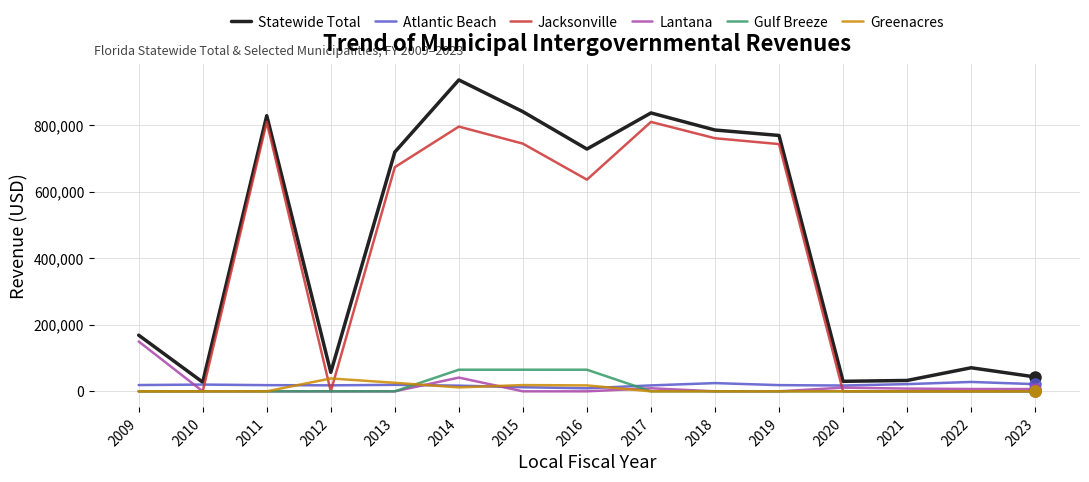

Which series has the widest spread of values?

Statewide Total